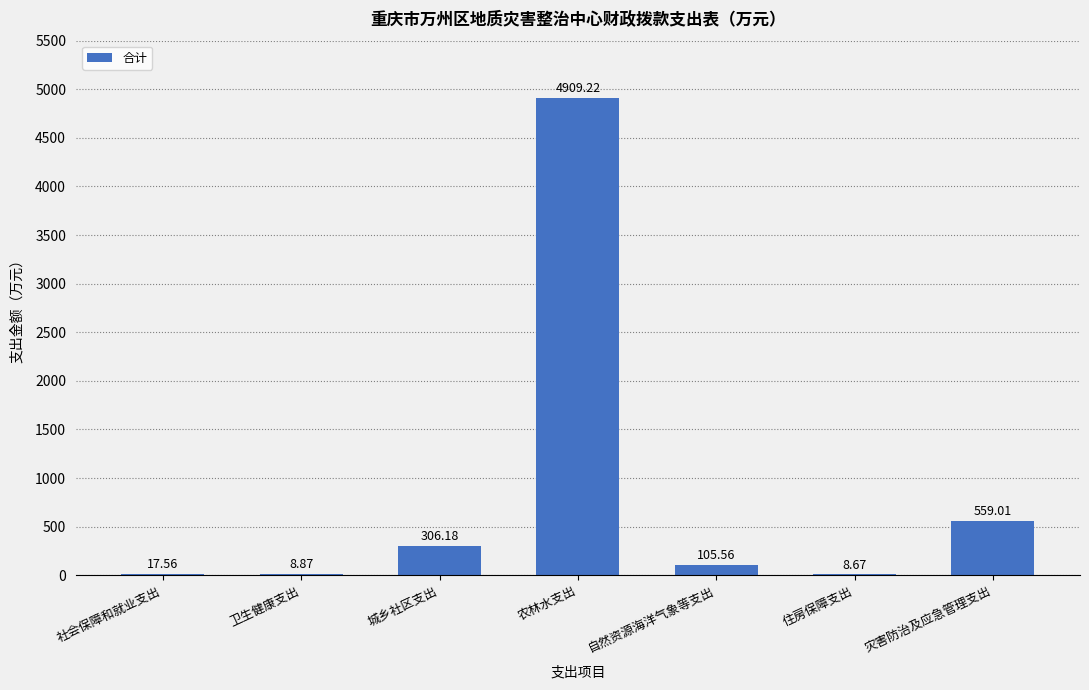

At which label is the value closest to 2458?

灾害防治及应急管理支出